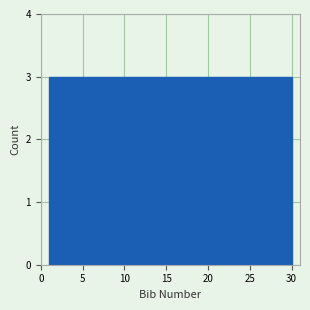

How tall is the bar that spans 1.0 to 3.9 on the x-axis? Neither the bar edges nor the heights are printed on the chart, so give them approximately, as read against the axes.

3